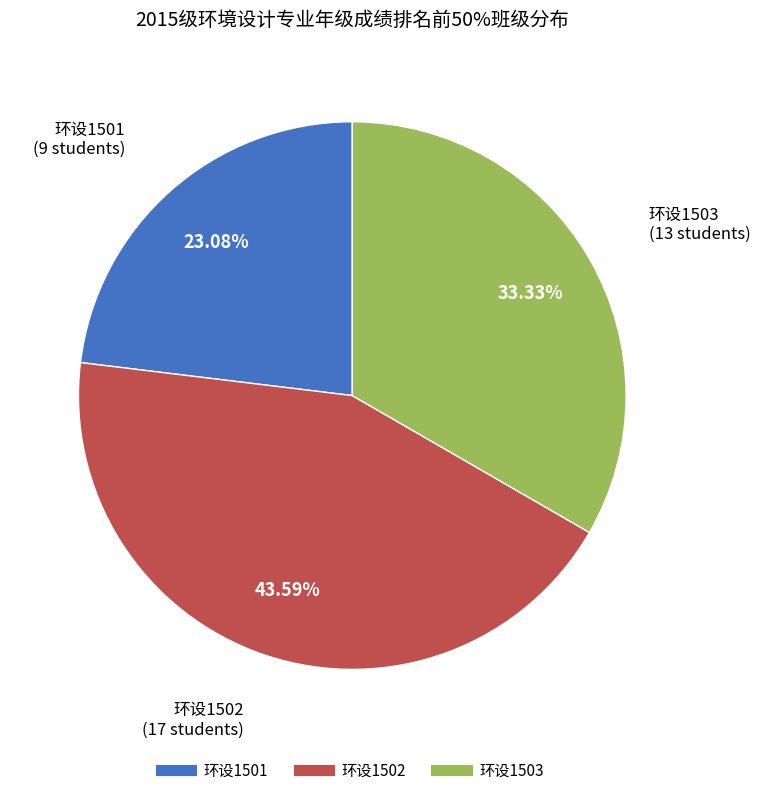

To the nearest percent, what percentage of the pie is 环设1502?

44%